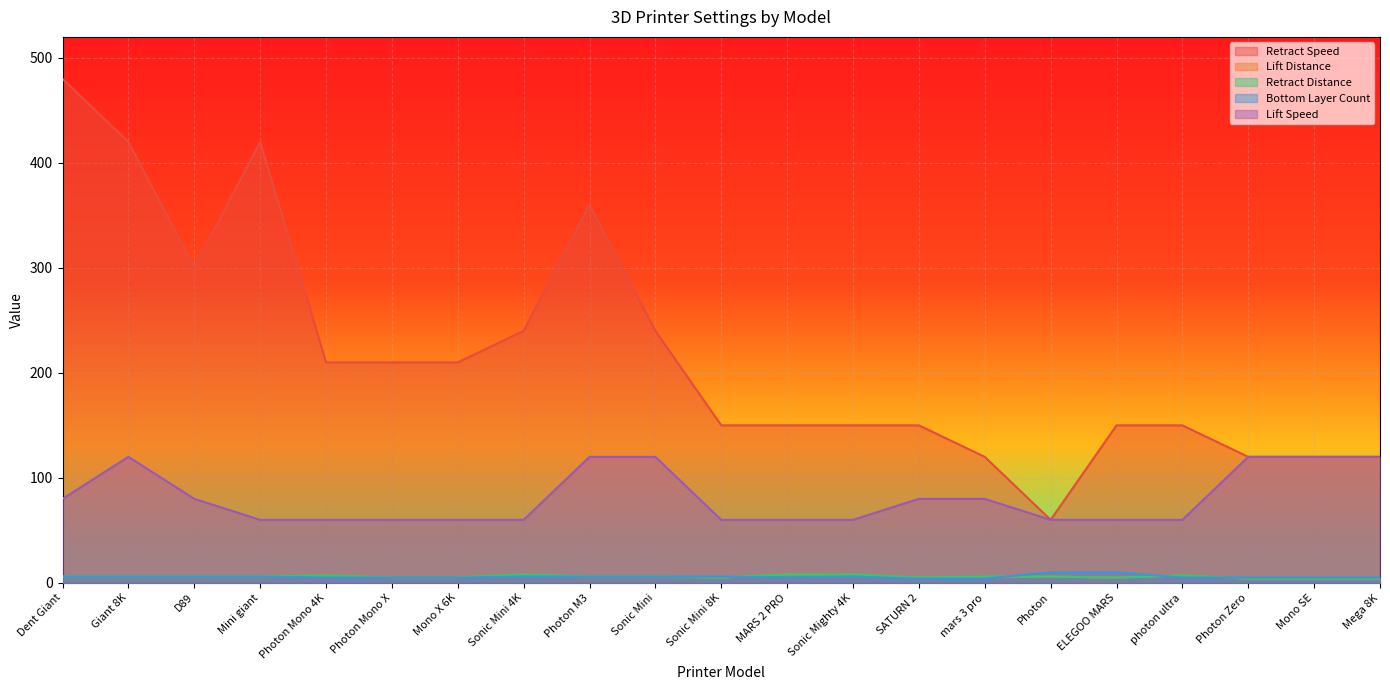

At which category does Lift Speed reach its first local peak?

Giant 8K